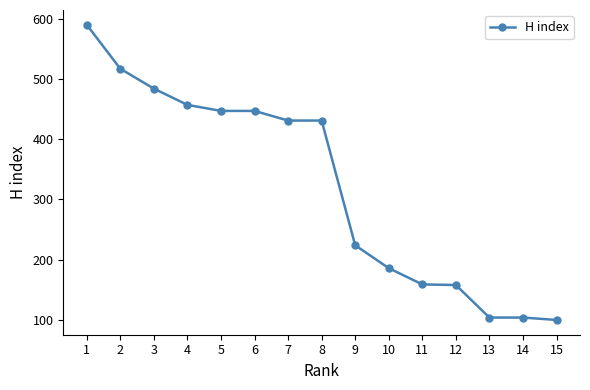

How many categories are shown in the chart?

15